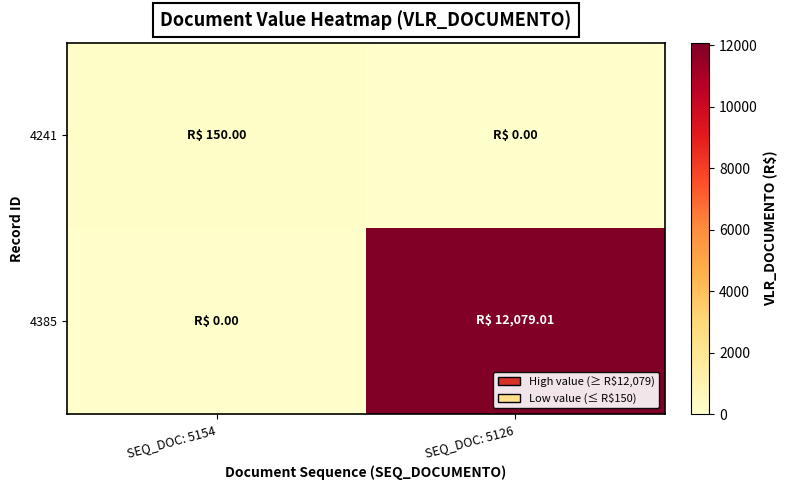

Which has a higher value, SEQ_DOC: 5126 or SEQ_DOC: 5154?

SEQ_DOC: 5154